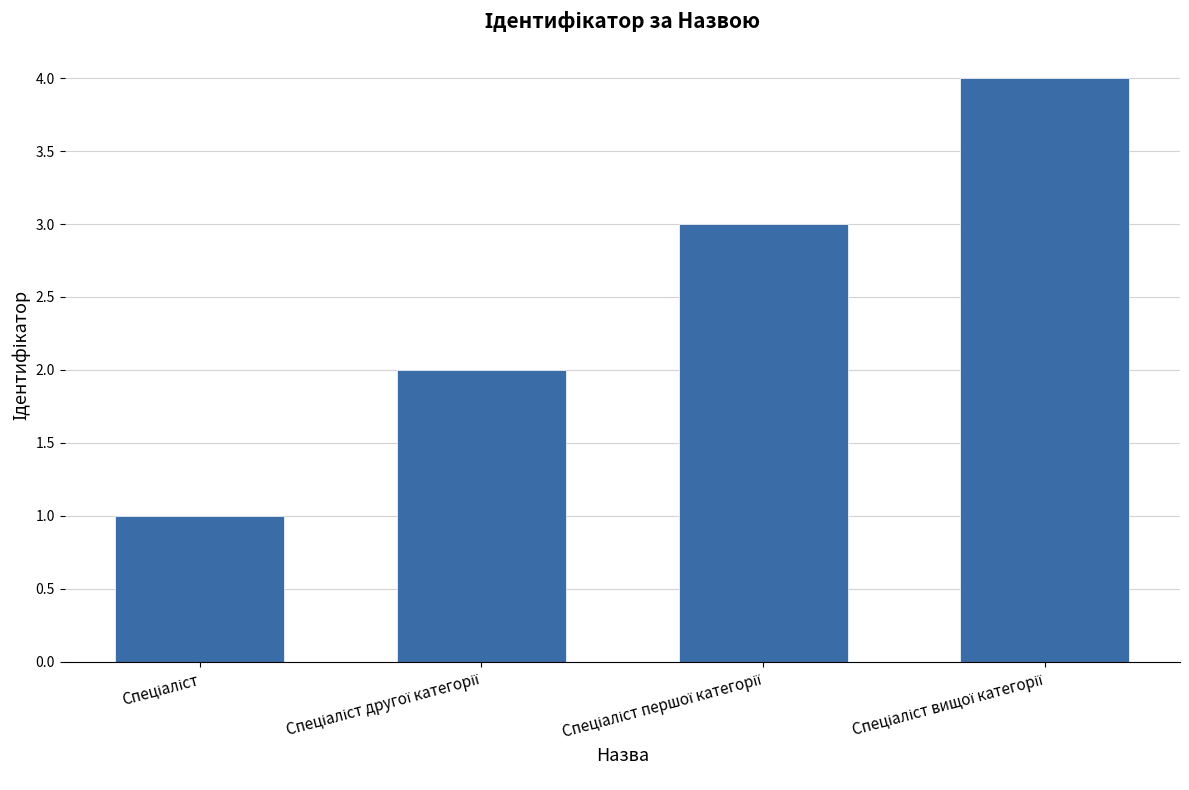

What is the difference between the maximum and minimum values?

3